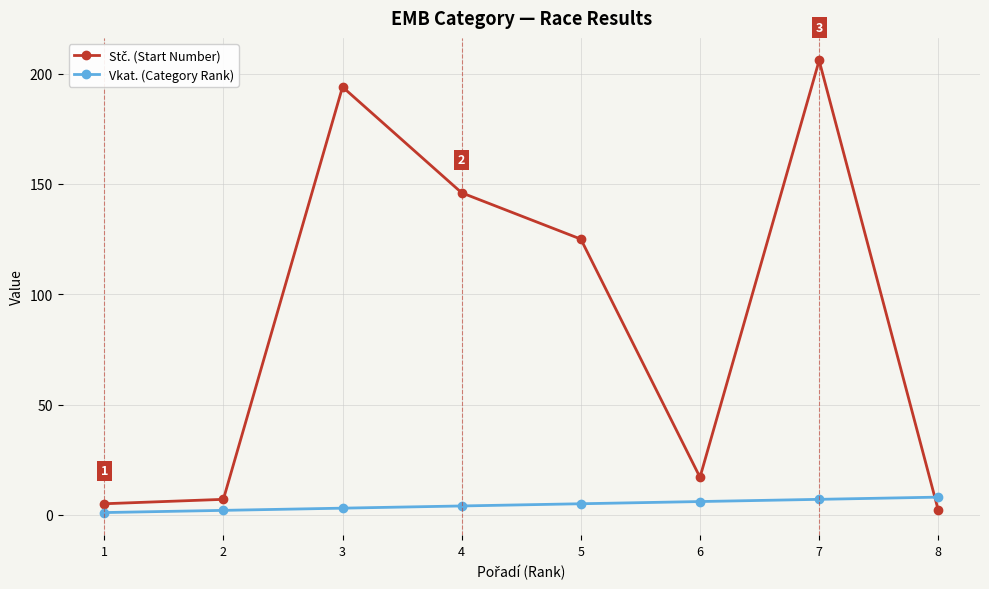

At which category is the sum across all series the highest?

7